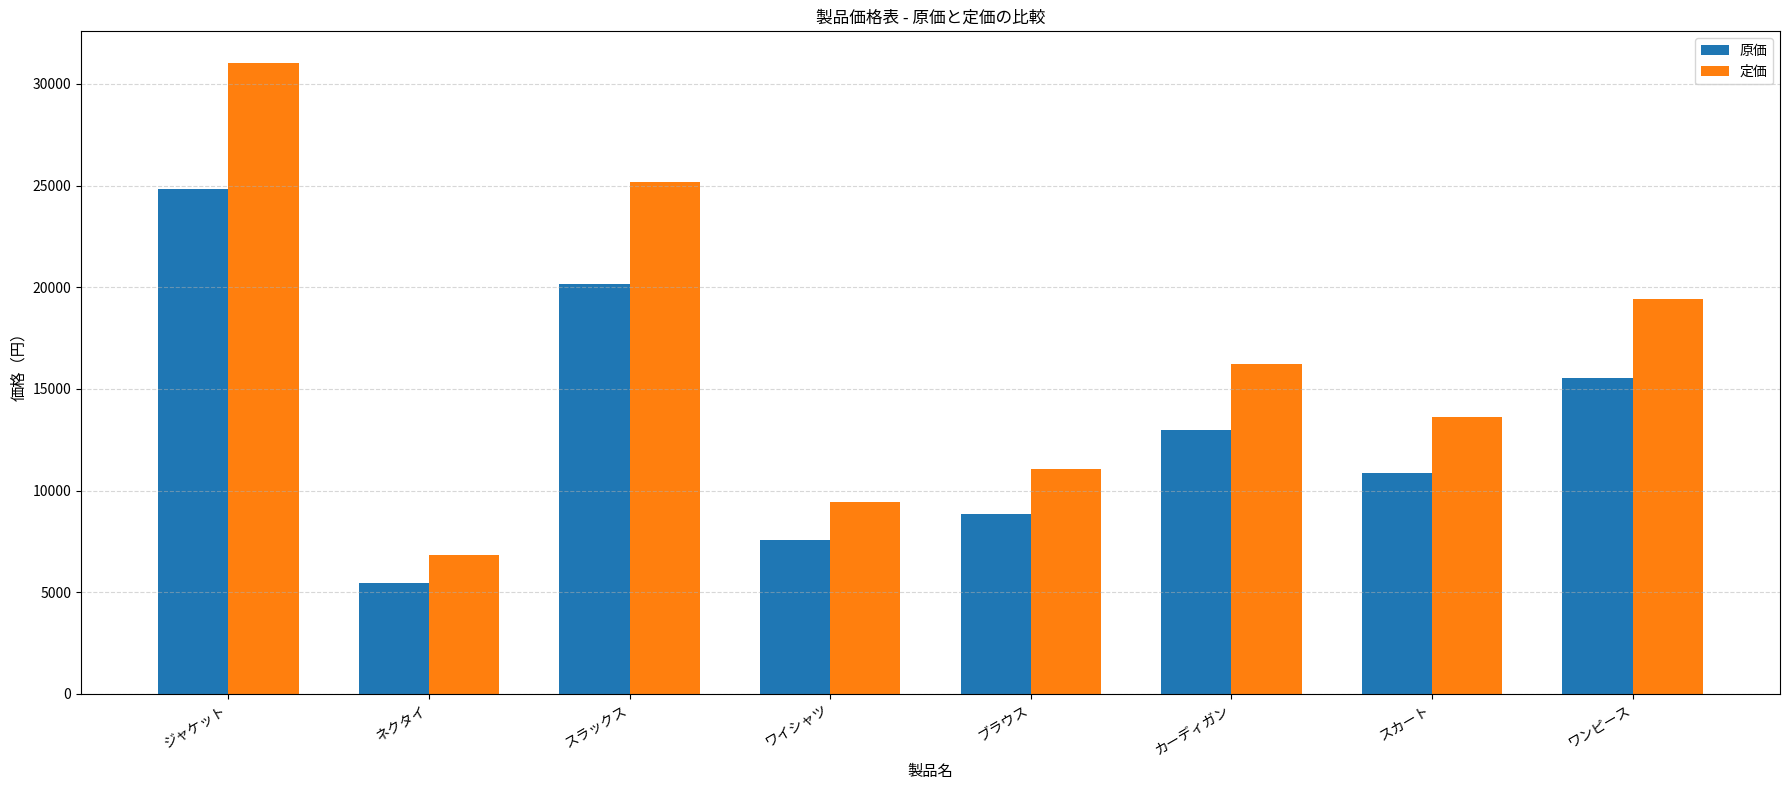

Which category has the lowest value in the 定価 series?

ネクタイ